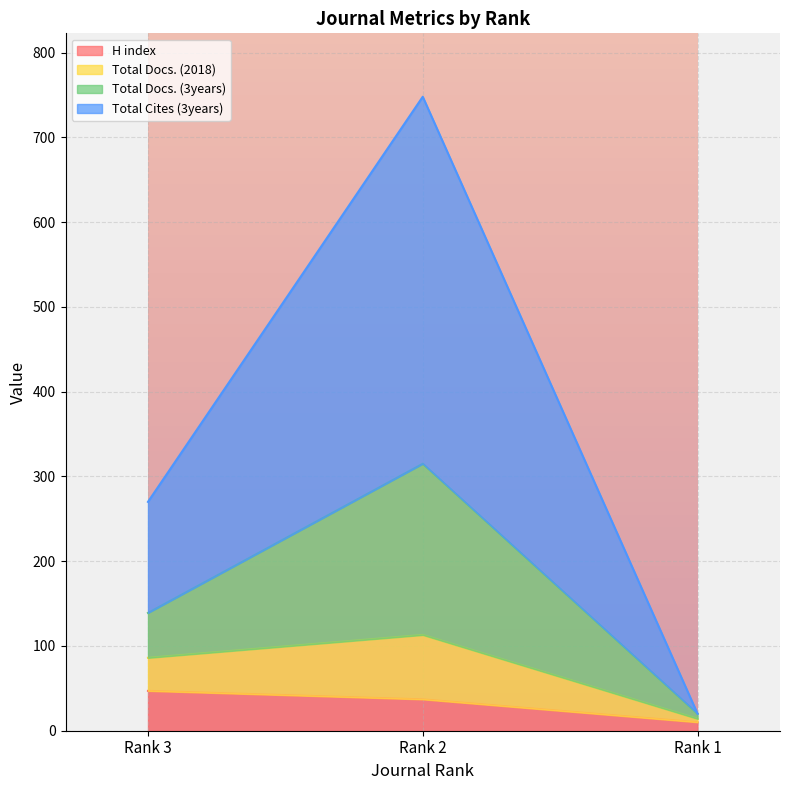

True or false: H index has a value of 10 at Rank 1.

True